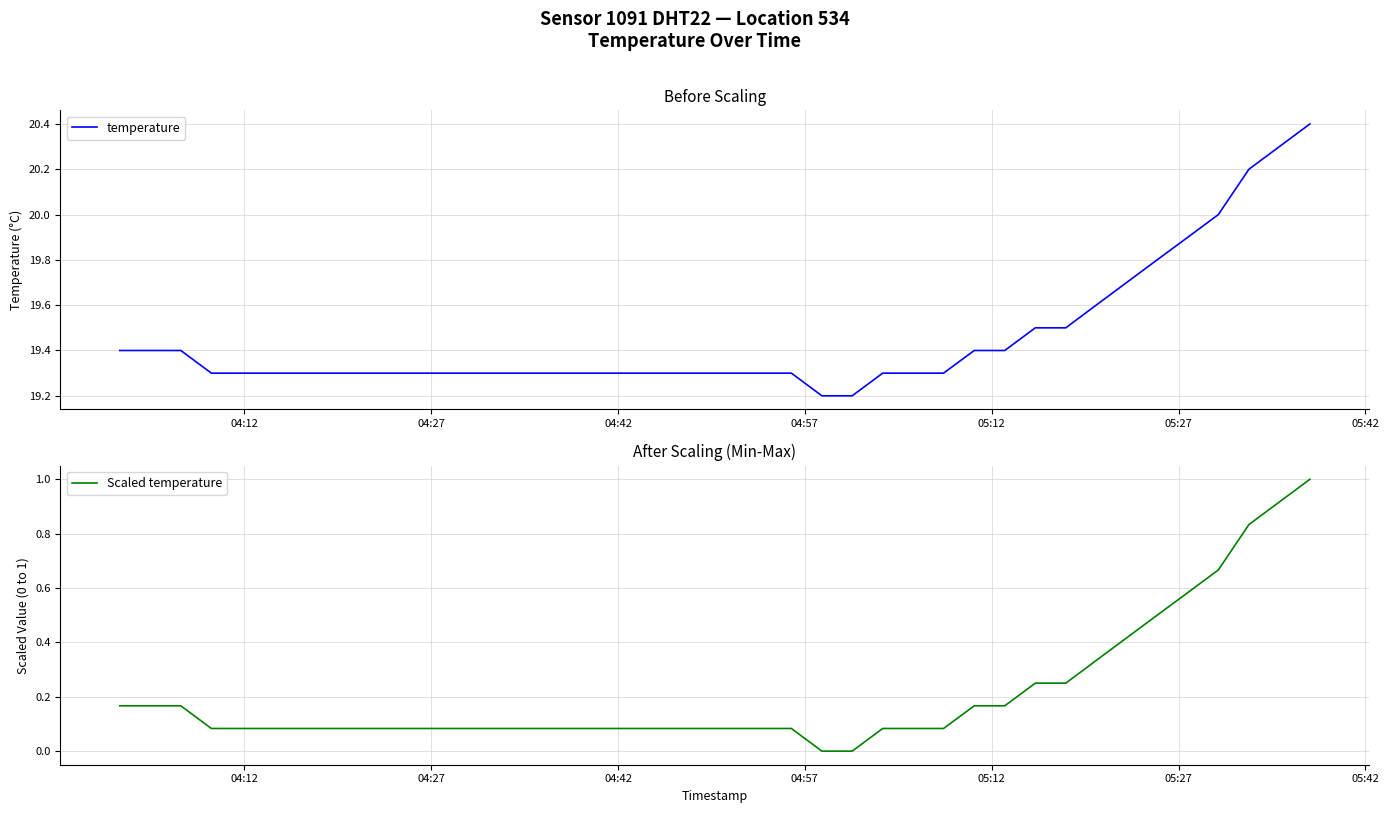

What is the highest value of the temperature series?

20.4